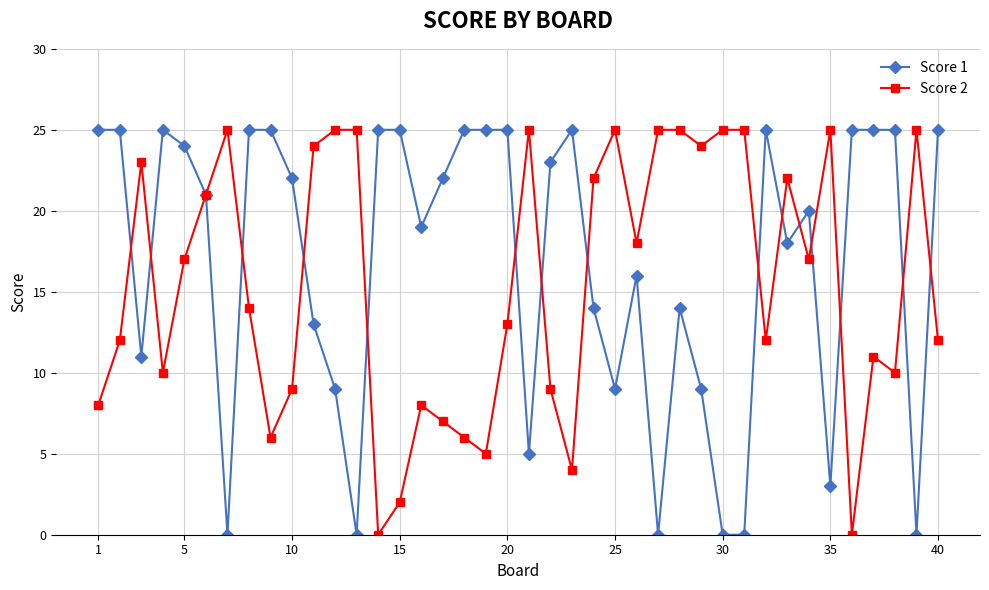

True or false: Score 2 has more than 0 points higher than both neighbors.

True